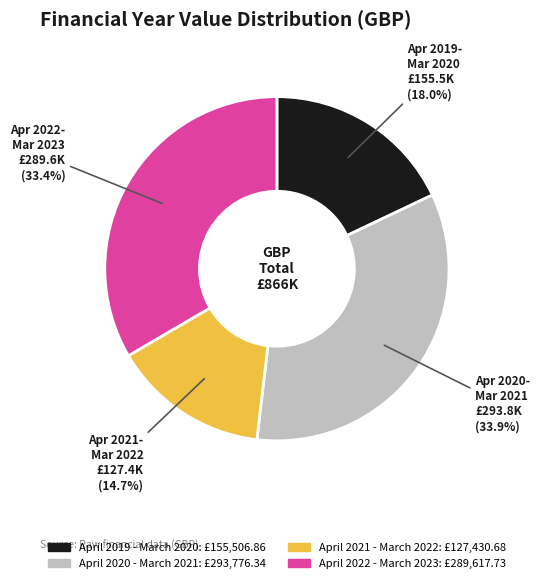

What percentage is NOT represented by April 2021 - March 2022?

85.3%